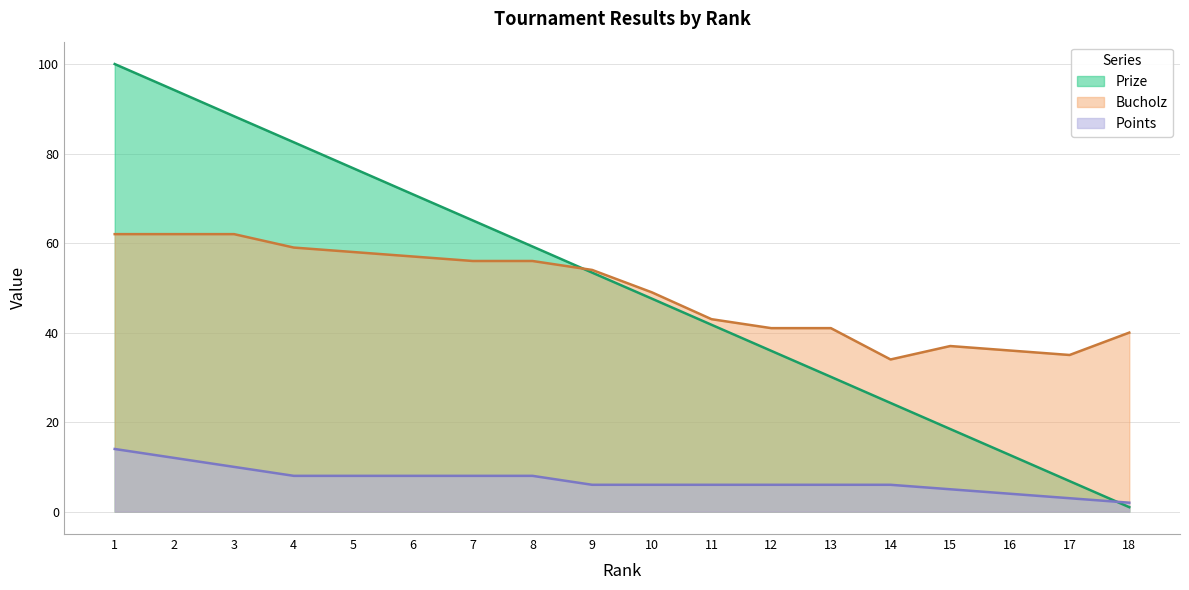

At which category is the sum across all series the highest?

1